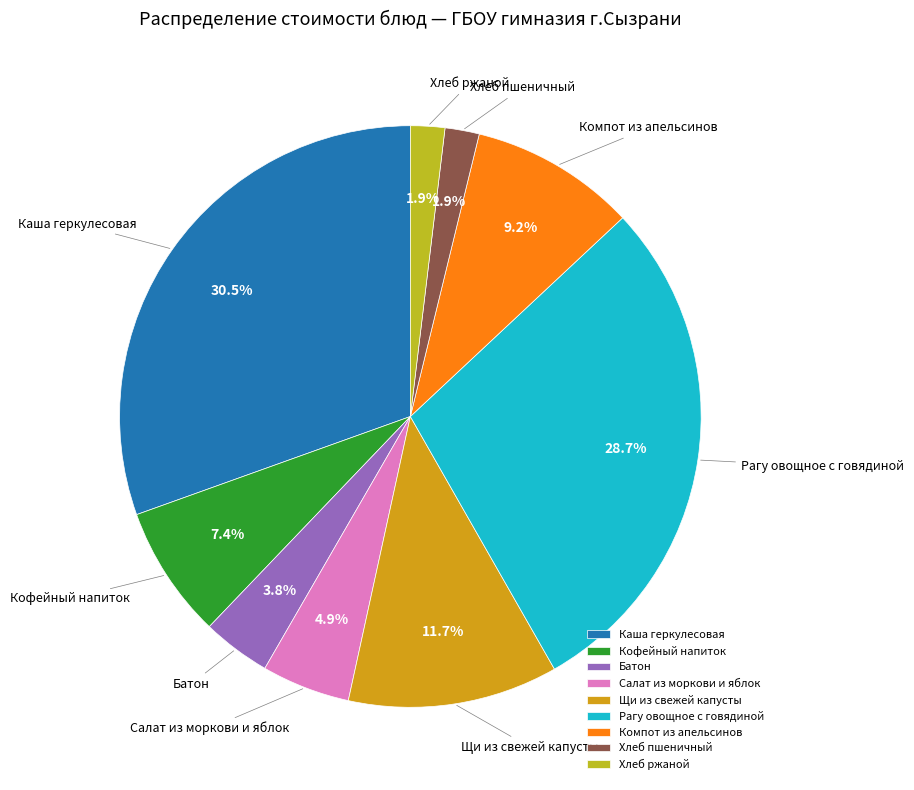

Which slice is the largest?

Каша геркулесовая